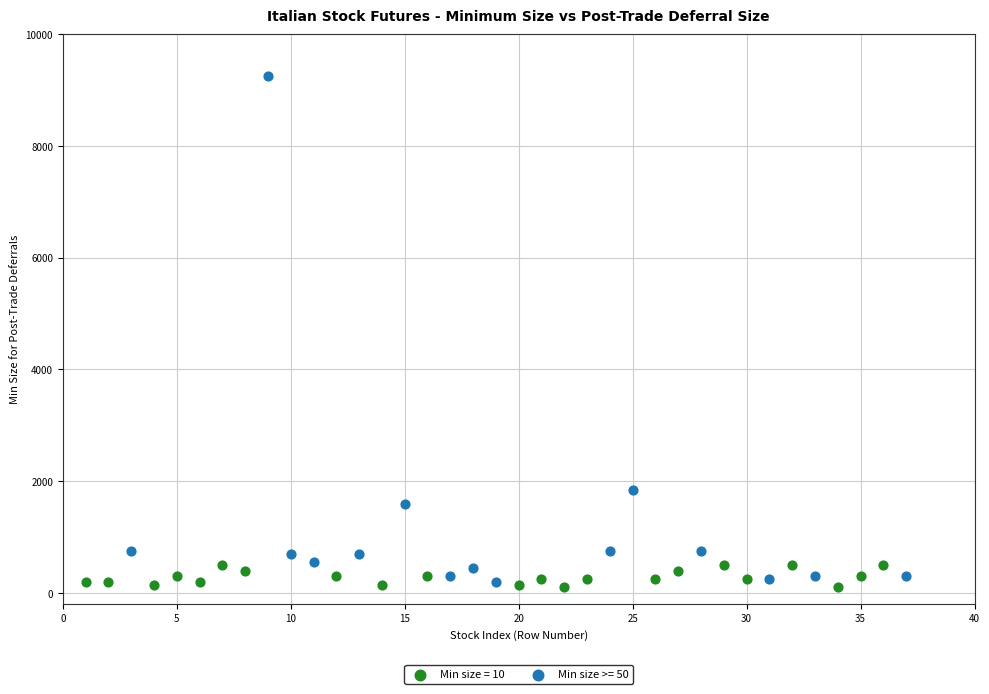

Which series has the widest spread of Y values?

Min size >= 50